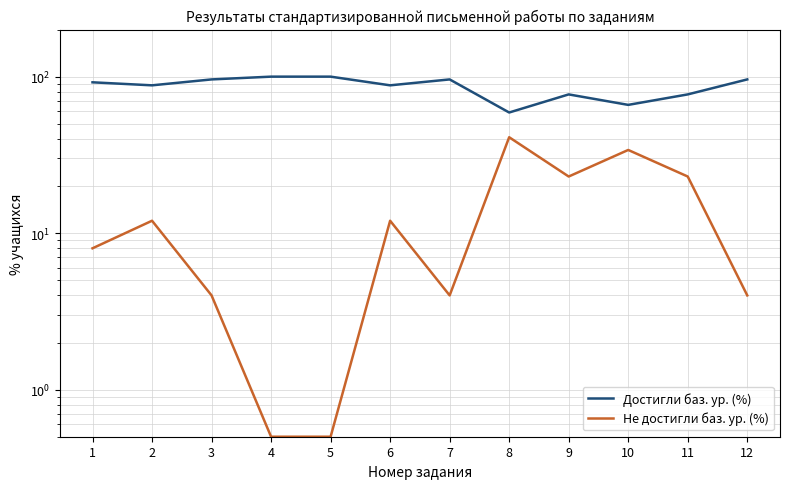

How many interior local valleys does the Достигли баз. ур. (%) series have?

4